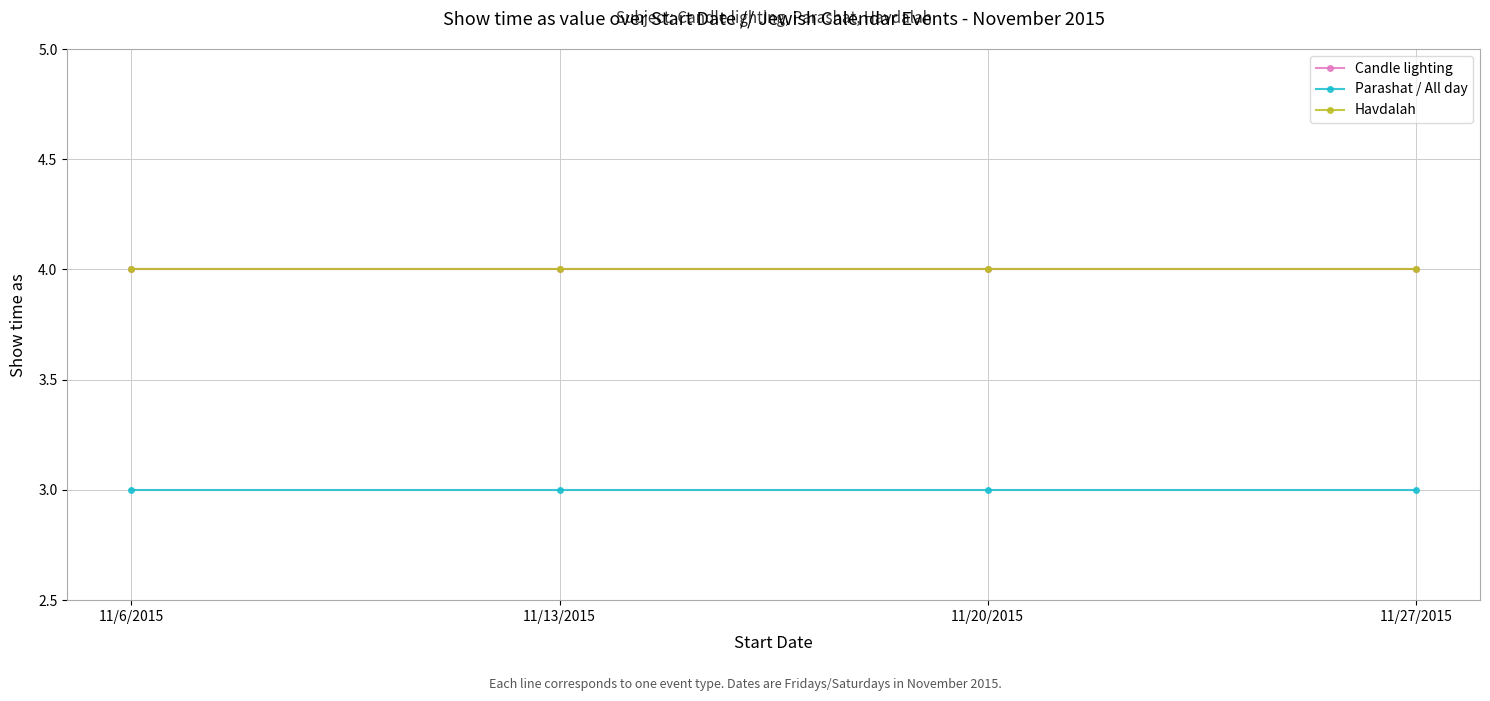

The value of Parashat / All day at 11/6/2015 is 5. True or false?

False